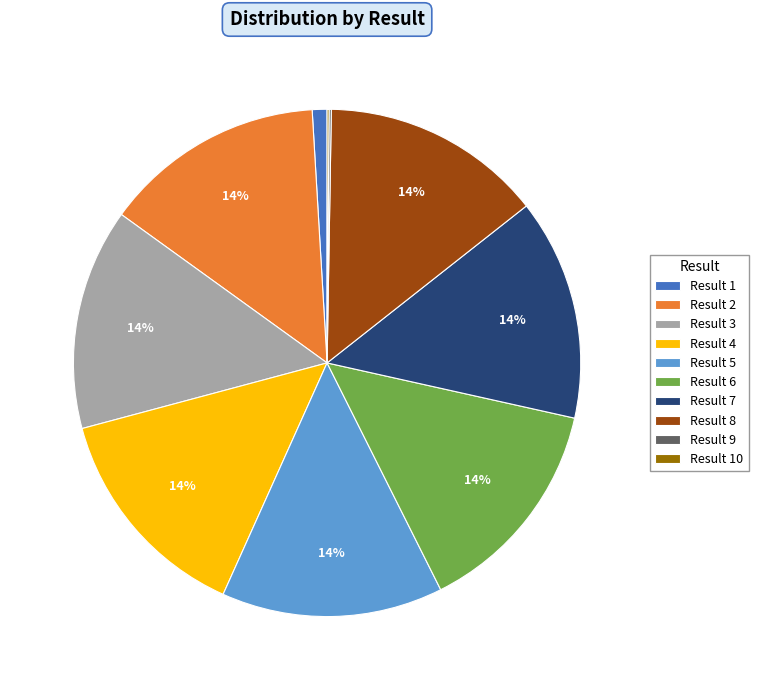

Is there any slice that represents more than half of the pie?

No